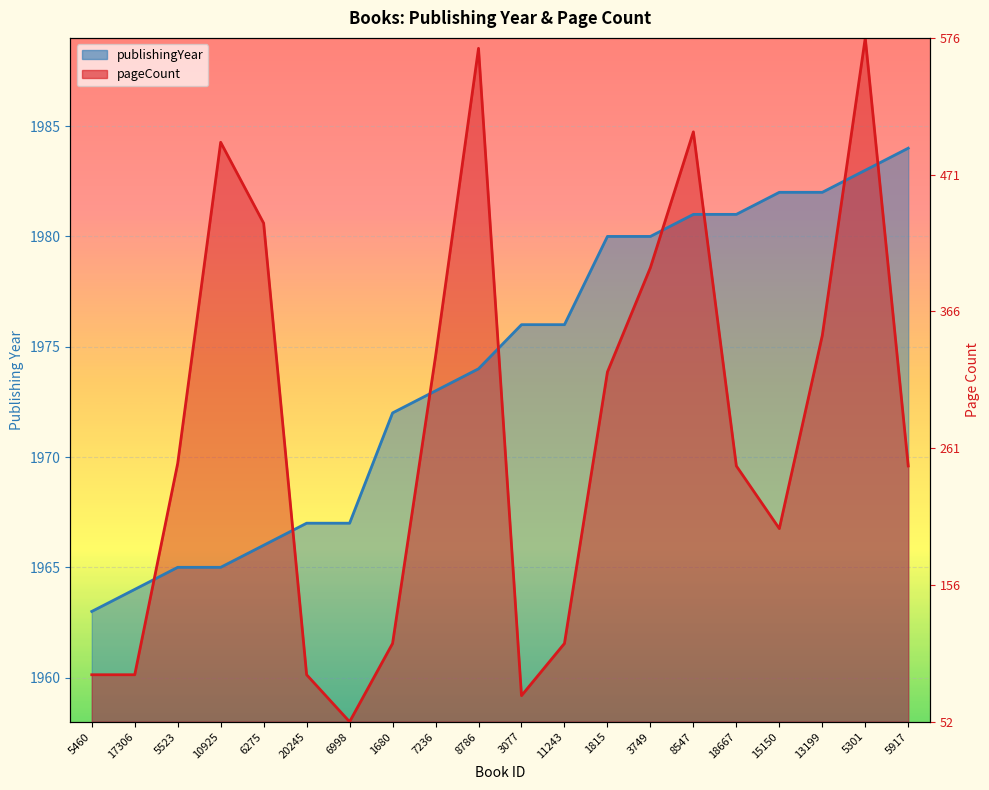

What is the difference between the pageCount values at 5460 and 6998?

2.1